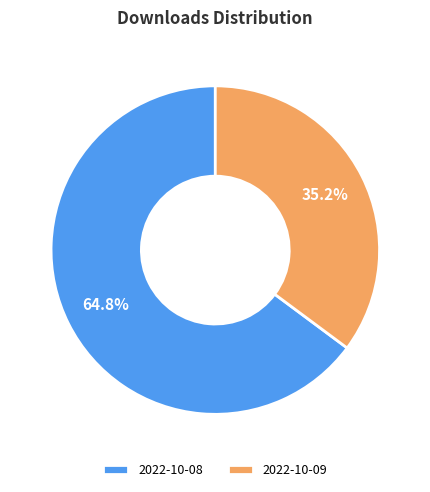

Rank the categories by value from highest to lowest.

2022-10-08, 2022-10-09